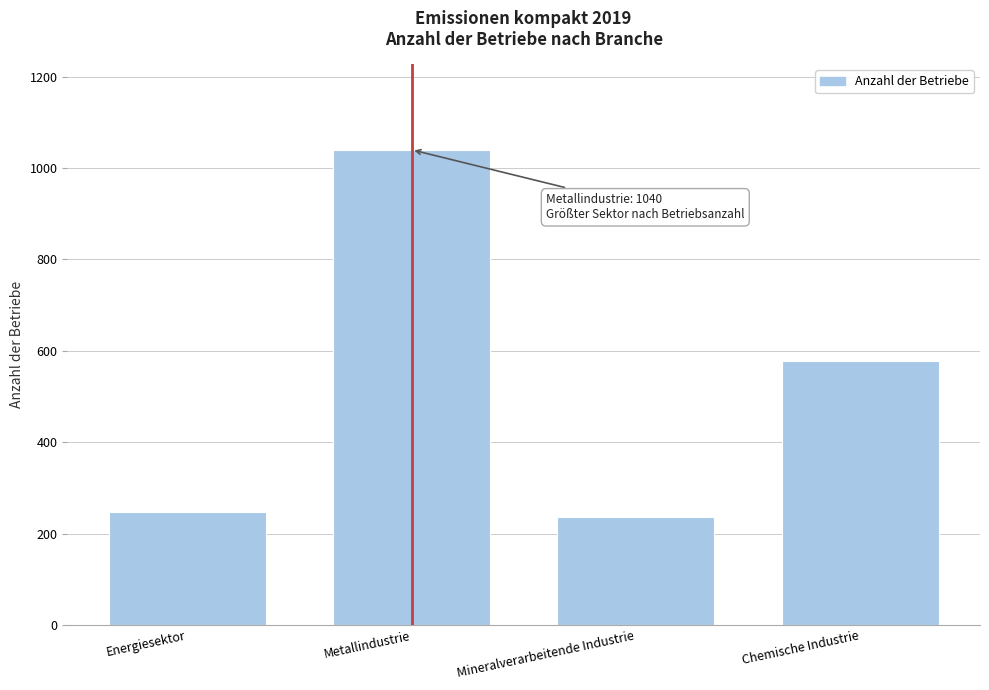

Reading left to right, transcribe all the data shown in this chart.

Energiesektor=246	Metallindustrie=1040	Mineralverarbeitende Industrie=237	Chemische Industrie=578